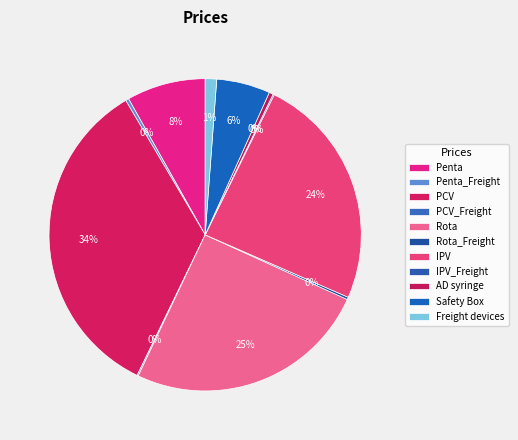

The Safety Box slice represents 6% of the pie. True or false?

True